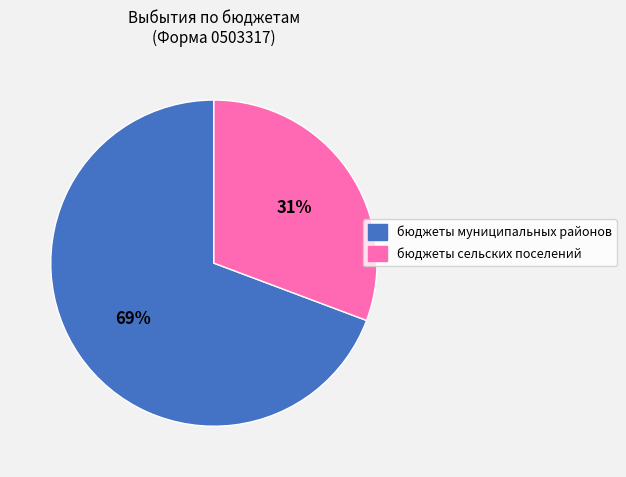

What percentage is the бюджеты муниципальных районов slice, to the nearest percent?

69%